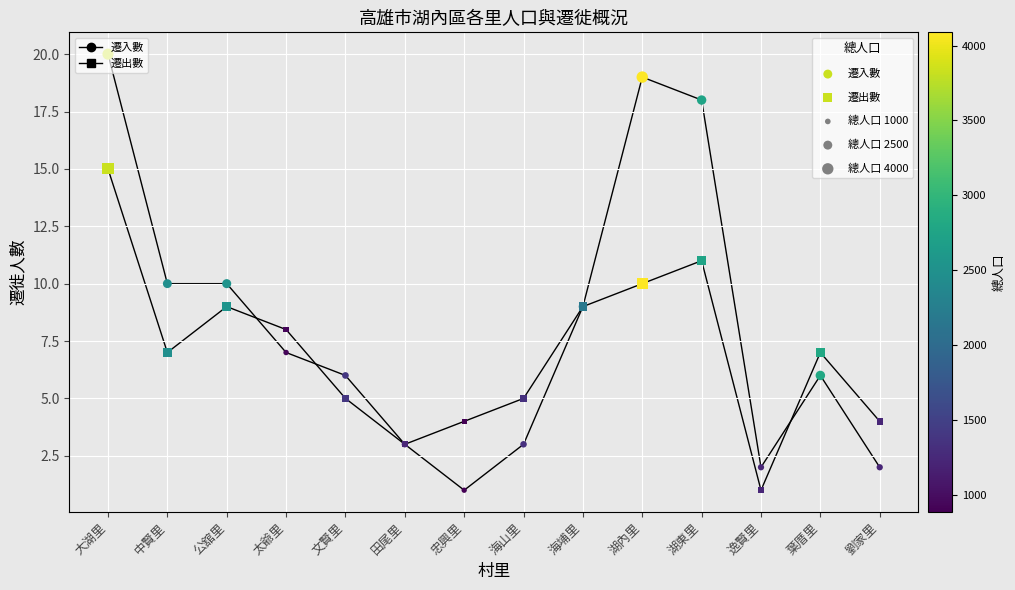

At which category is the sum across all series the highest?

大湖里